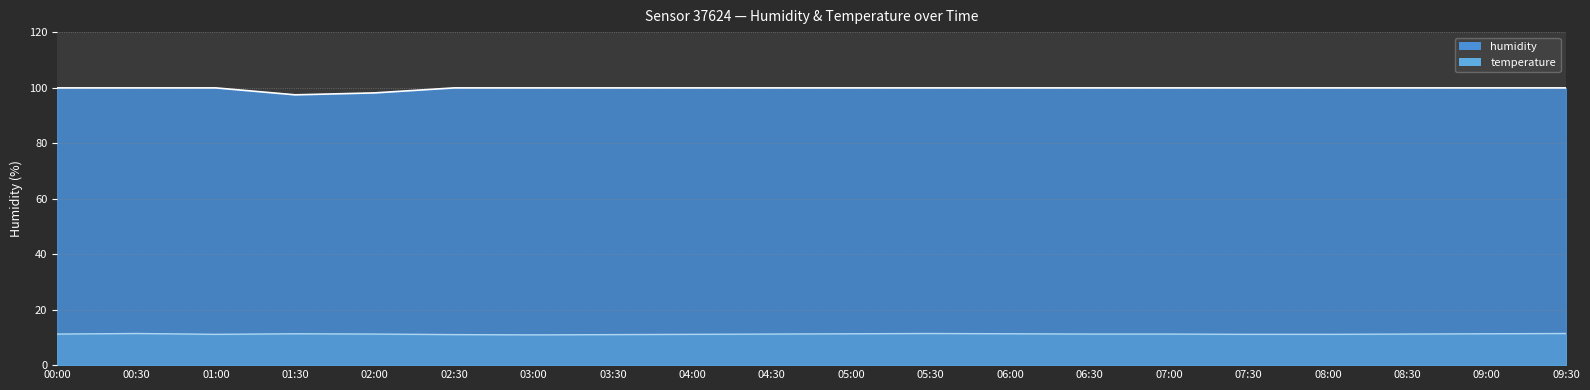

True or false: humidity and temperature cross at least once.

False